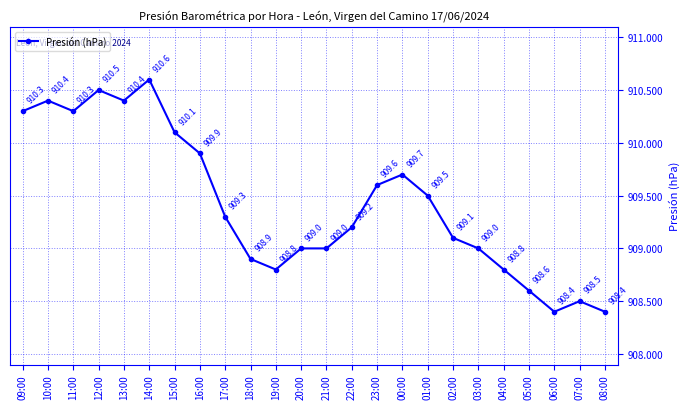

Where does the data first go above 909?

09:00